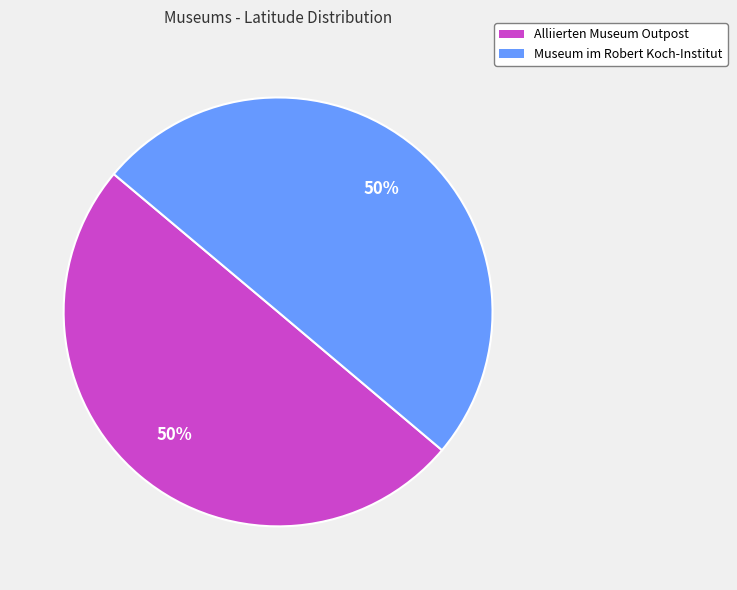

True or false: Alliierten Museum Outpost accounts for 58% of the total.

False